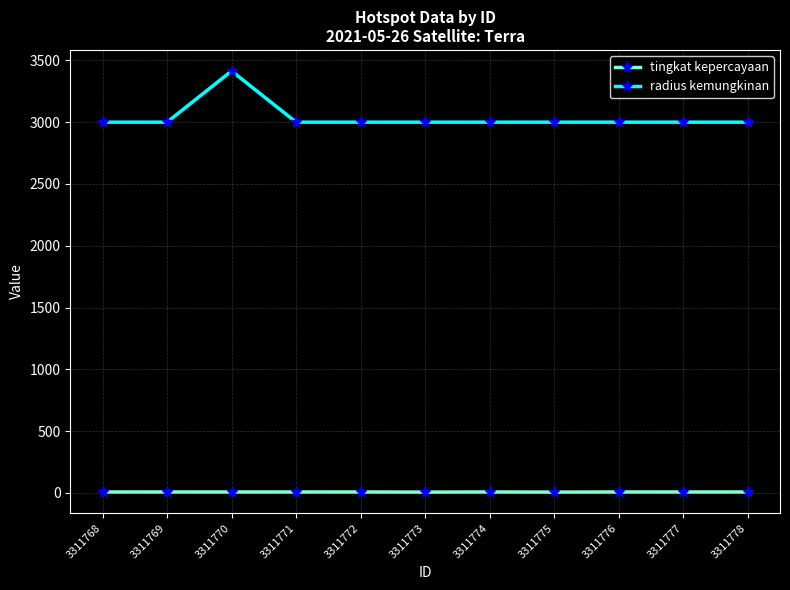

At which category does the chart reach its peak across all series?

3311770